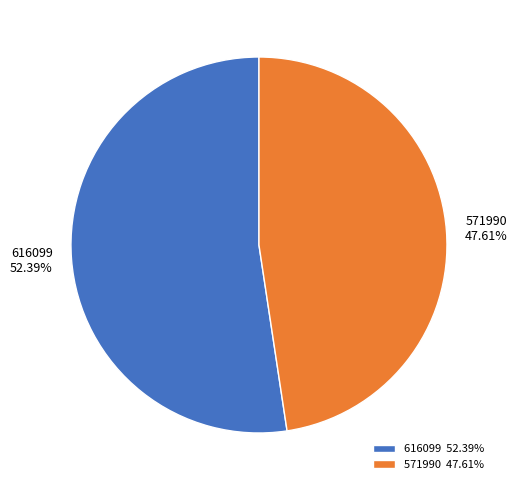

What portion of the pie excludes 571990?

52.4%